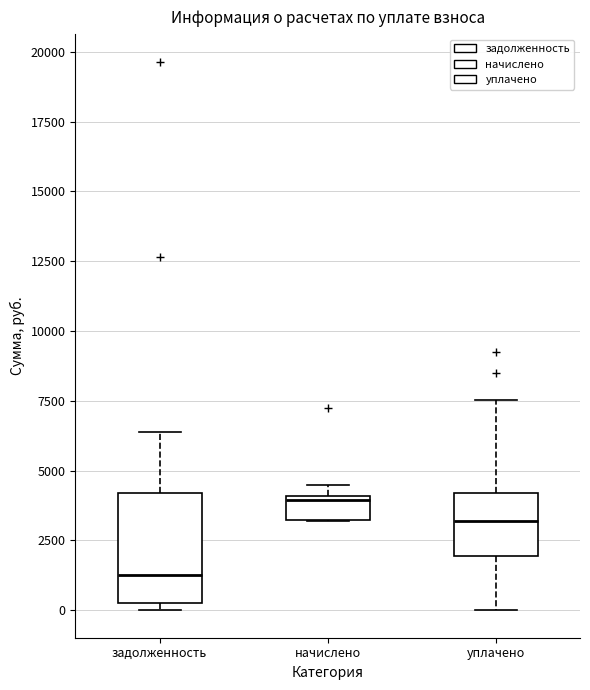

Reading left to right, read every box against the y-axis: the position of its median line, the range the box covers, and the ends of its whiskers. The values are not printed on the chart, so give them approximately, as read against the axis.

задолженность: median 1500, box 500 to 4000, whiskers 0 to 6500
начислено: median 4000, box 3000 to 4000, whiskers 3000 to 4500
уплачено: median 3000, box 2000 to 4000, whiskers 0 to 7500